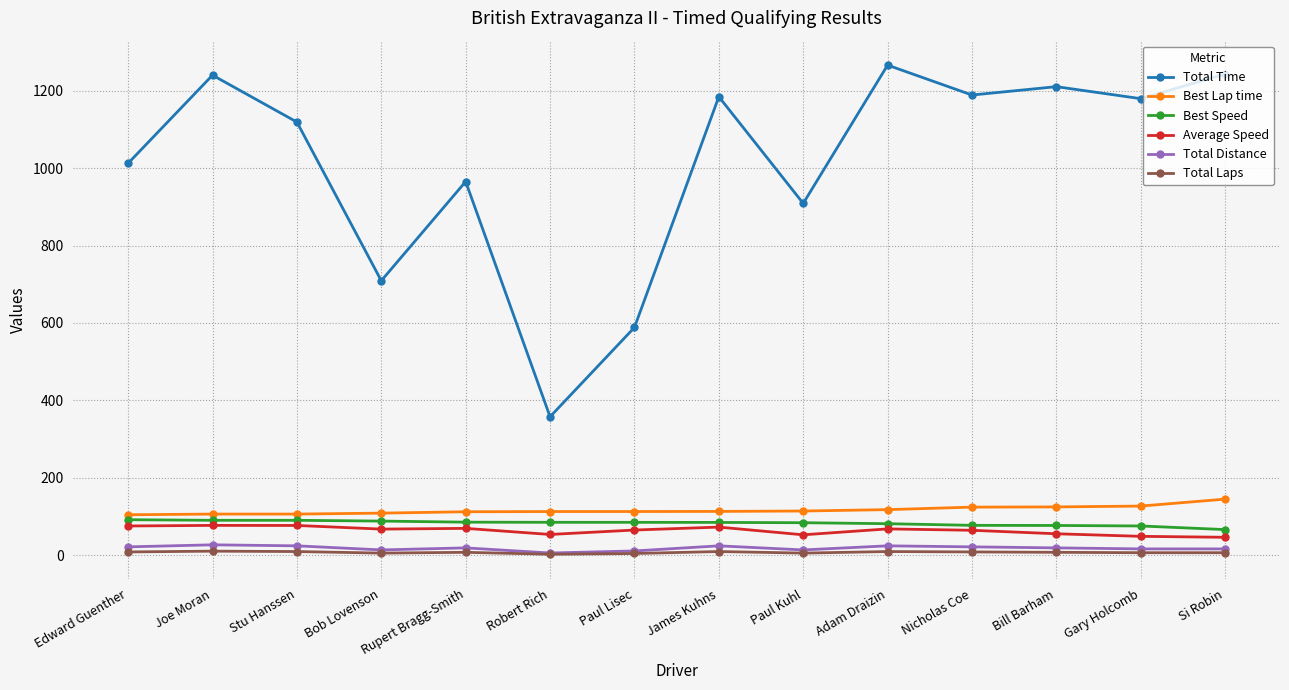

Which series has the largest total across all categories?

Total Time